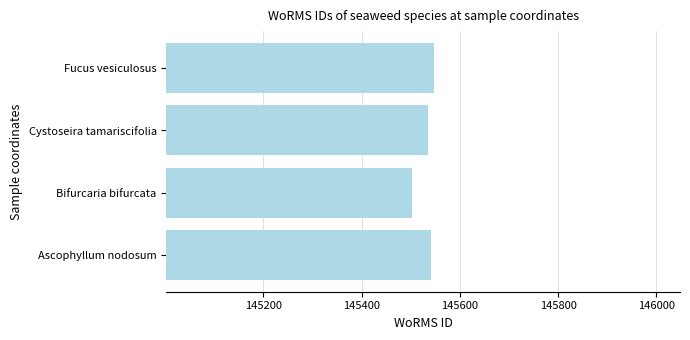

How many data points are less than 145541?

2